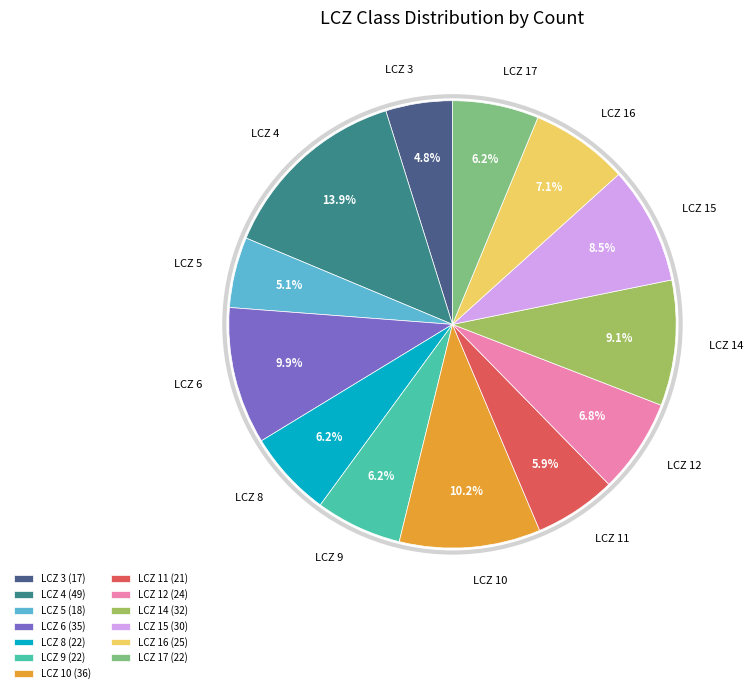

Does any single category account for the majority?

No